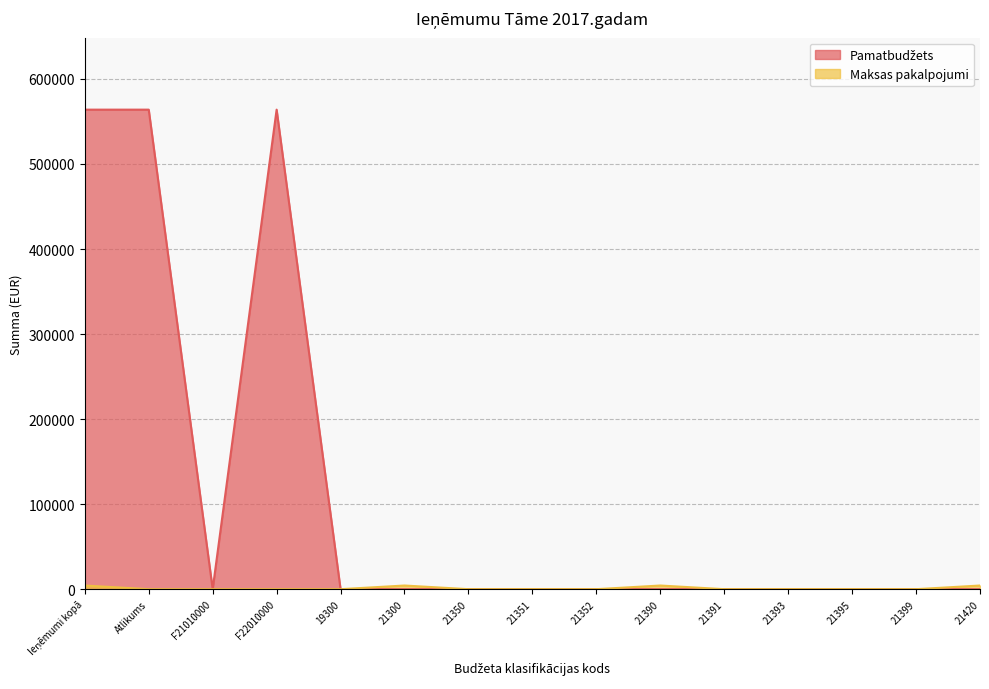

True or false: Maksas pakalpojumi and Pamatbudžets cross at least once.

False